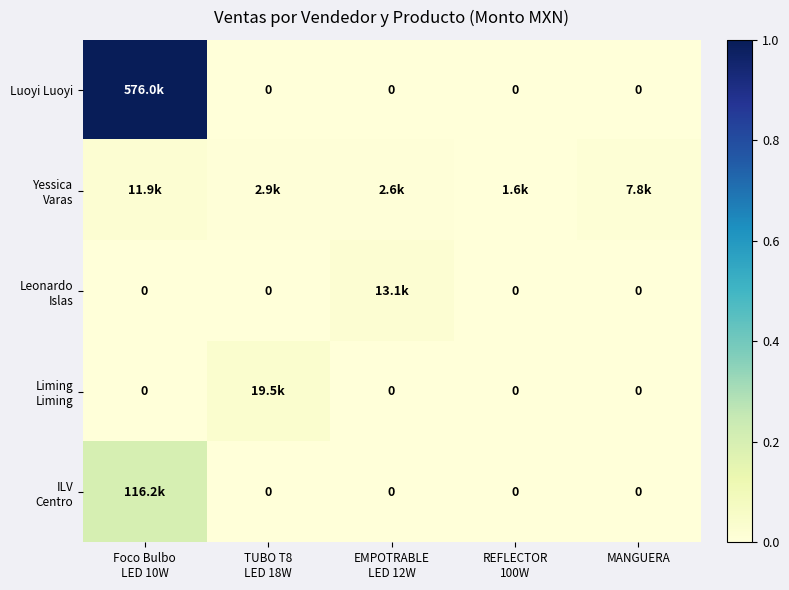

Is it true that Leonardo Islas equals 0.0 at Foco Bulbo LED 10W?

True